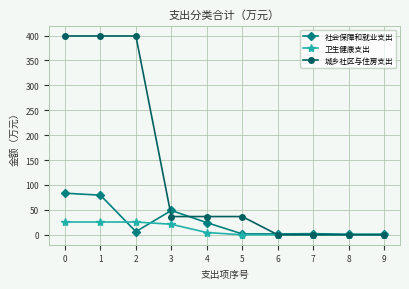

List the series in order of their peak value, highest first.

城乡社区与住房支出, 社会保障和就业支出, 卫生健康支出